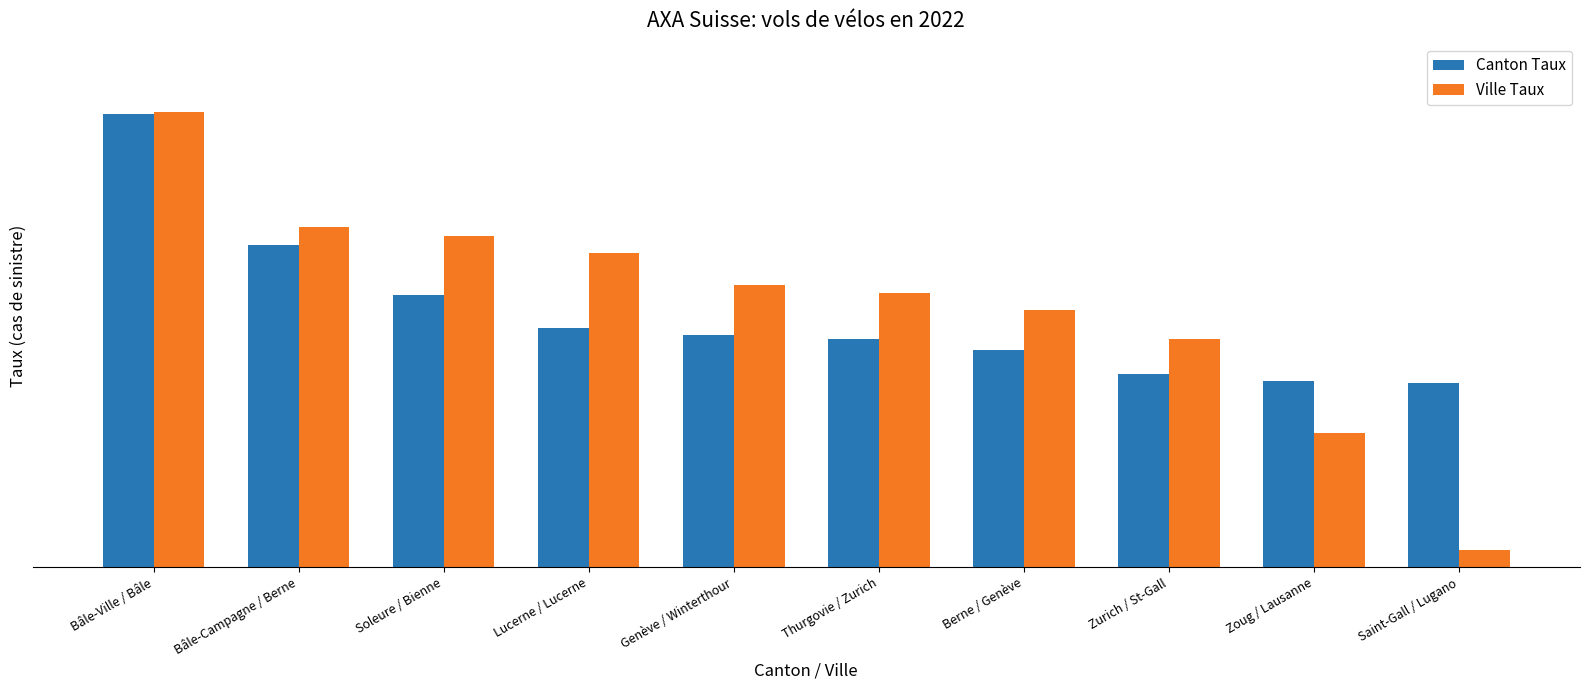

At which label does Canton Taux reach its minimum?

Saint-Gall / Lugano